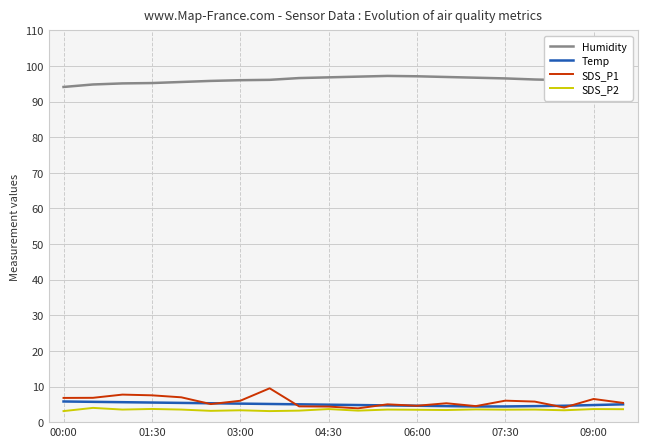

True or false: SDS_P1 and Humidity cross at least once.

False